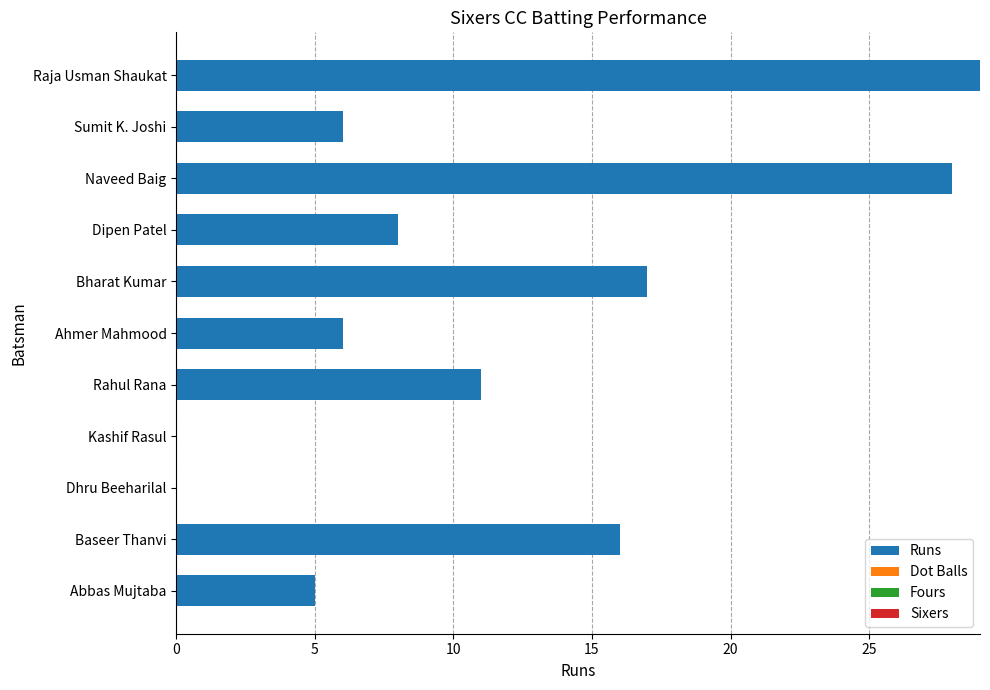

What is the greatest value displayed?

29